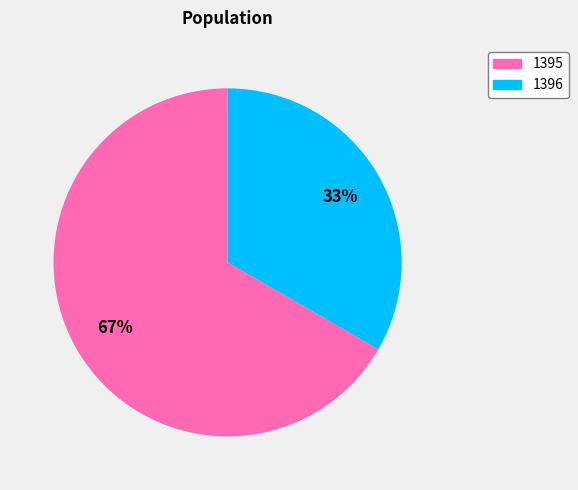

Is the sum of 1396 and 1395 greater than half?

Yes